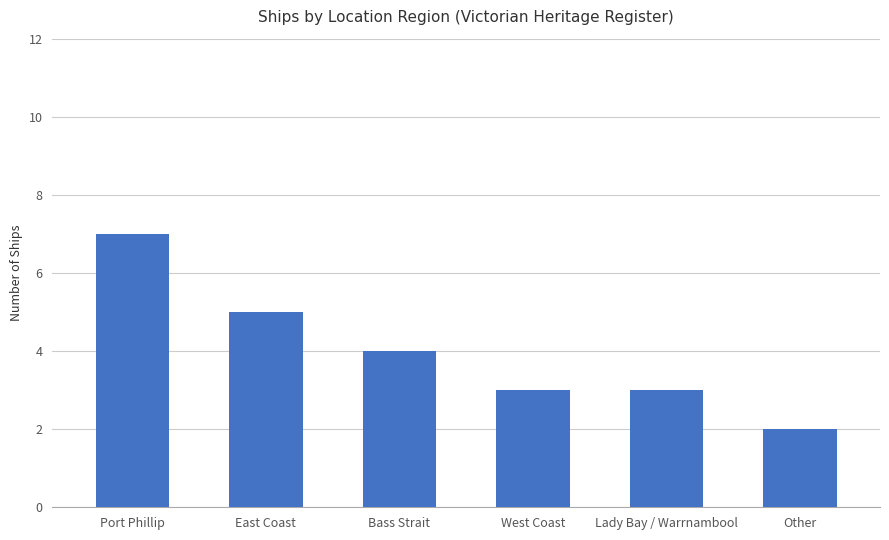

What is the ratio of the value at Port Phillip to the value at Other?

3.5